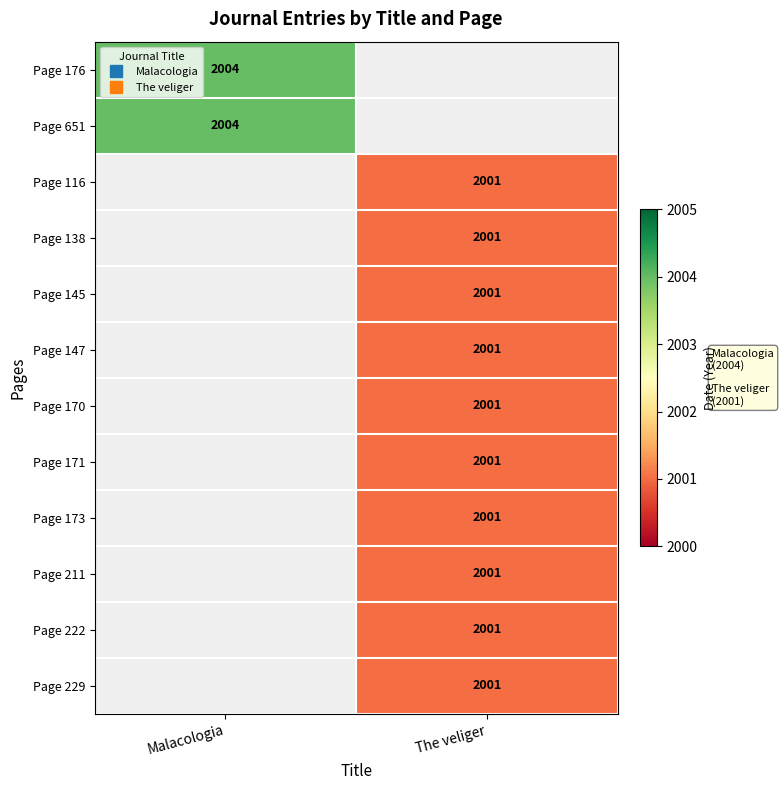

How many data points does each series have?

2